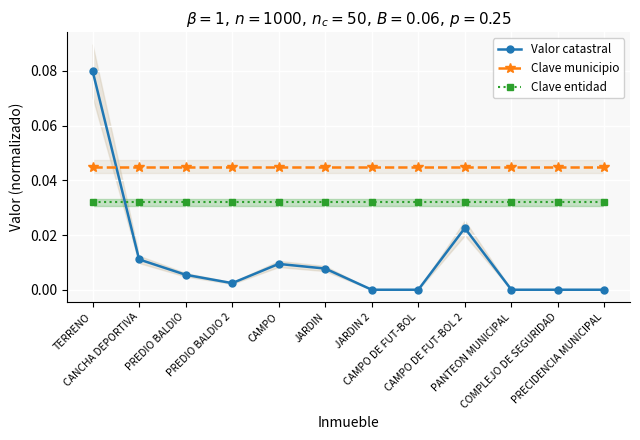

The Valor catastral series shows 0.0 at CAMPO. True or false?

True